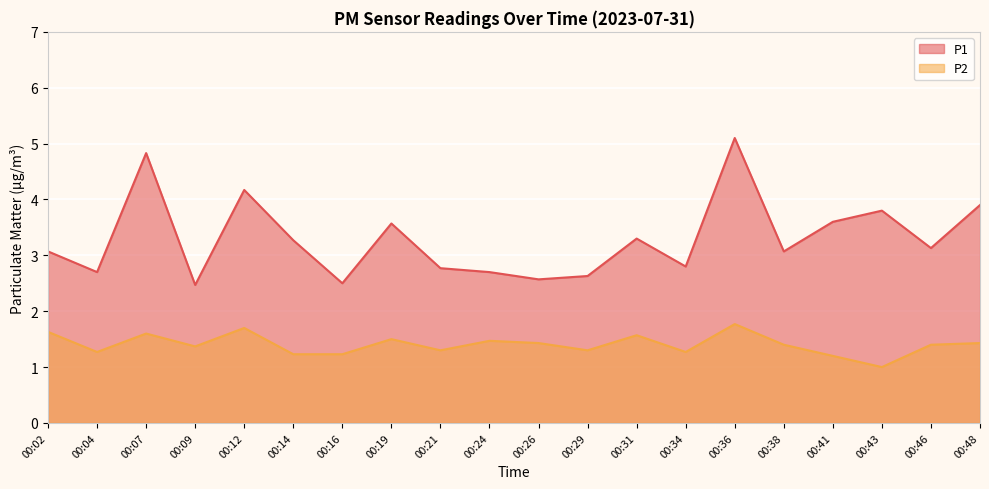

What are all the series names shown in the legend?

P1, P2